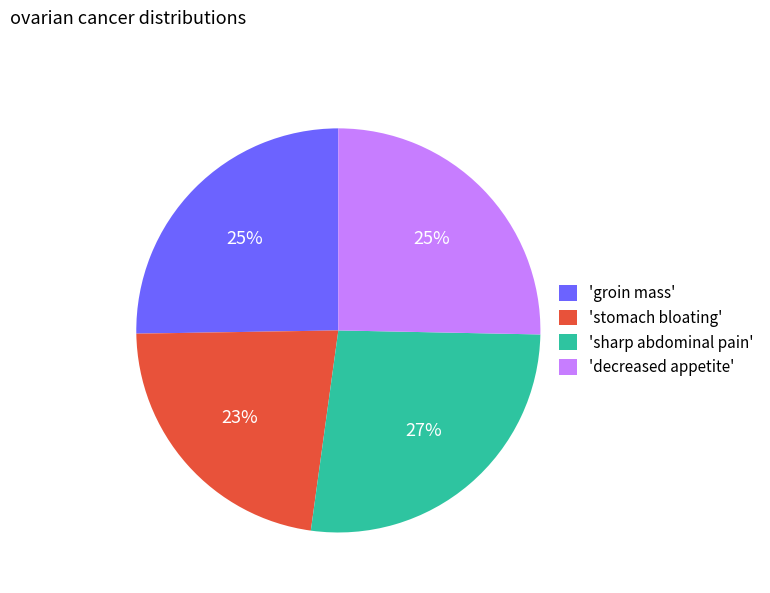

What percentage is the 'groin mass' slice, to the nearest percent?

25%